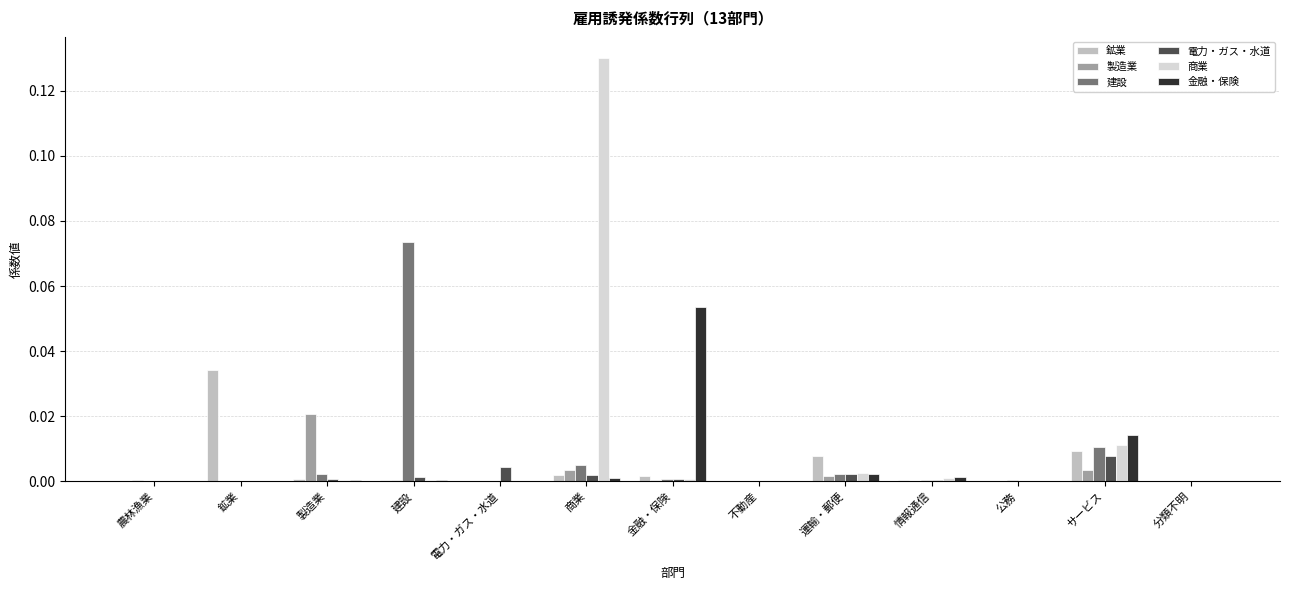

Are the bars grouped side by side (vs. stacked)?

Yes